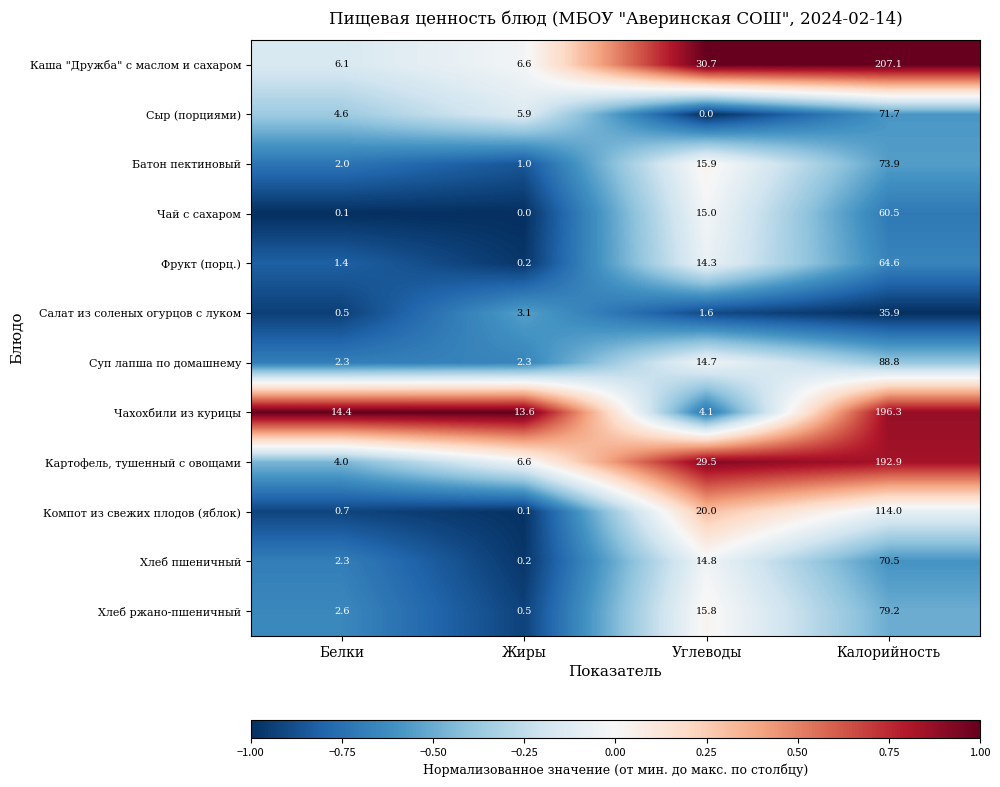

The Компот из свежих плодов (яблок) series shows 20.0 at Углеводы. True or false?

True